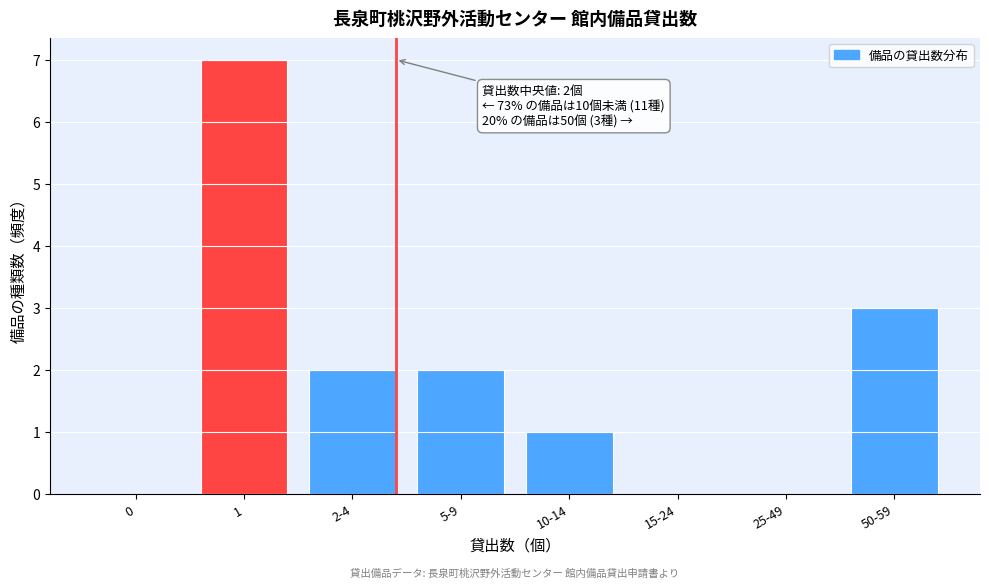

Reading right to left, list all the values displayed in this chart.

50-59=3	25-49=0	15-24=0	10-14=1	5-9=2	2-4=2	1=7	0=0